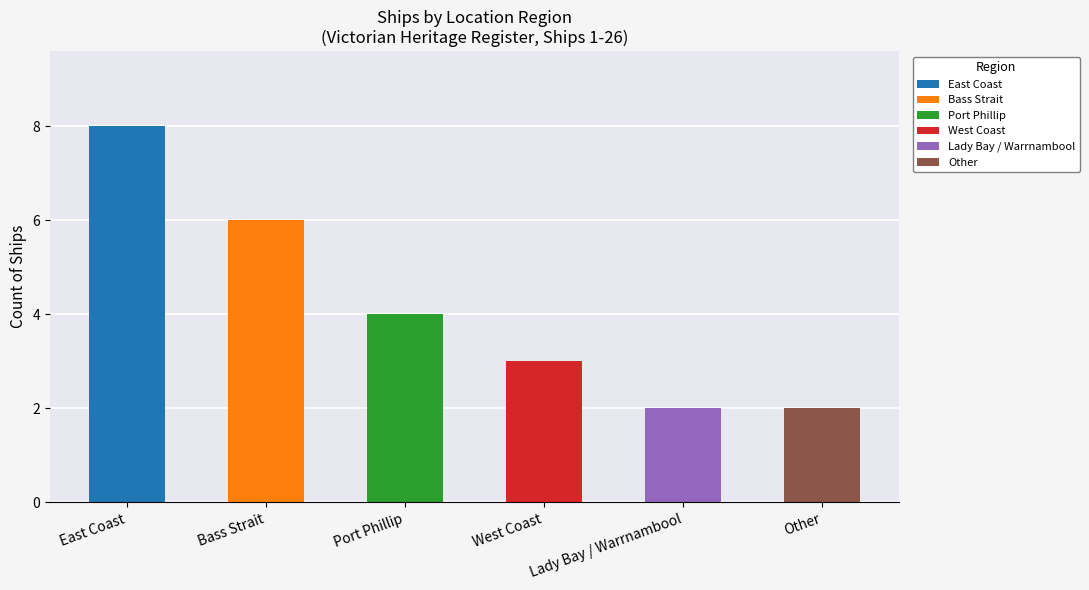

Between West Coast and Port Phillip, which is larger?

Port Phillip